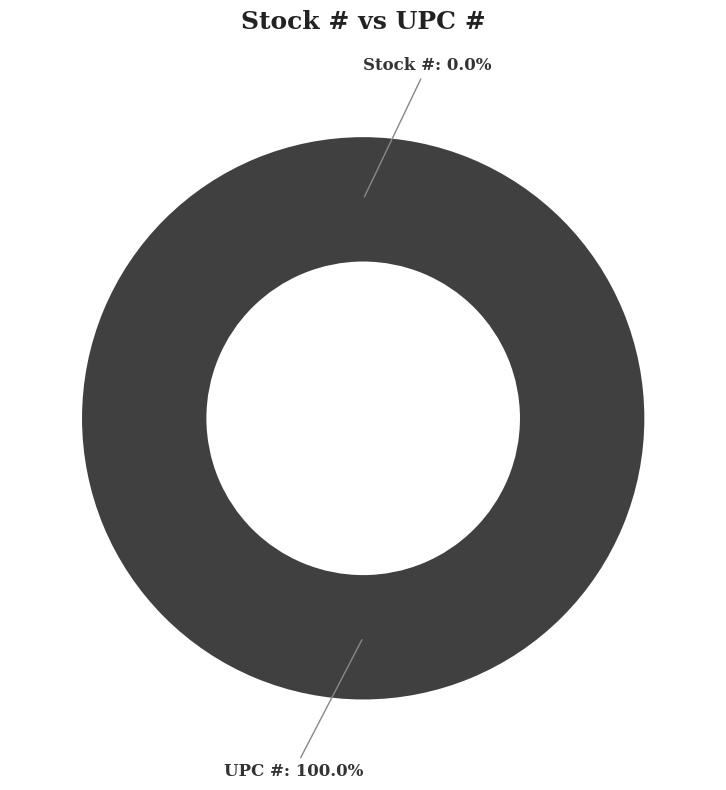

Does UPC # represent more than half of the total?

Yes